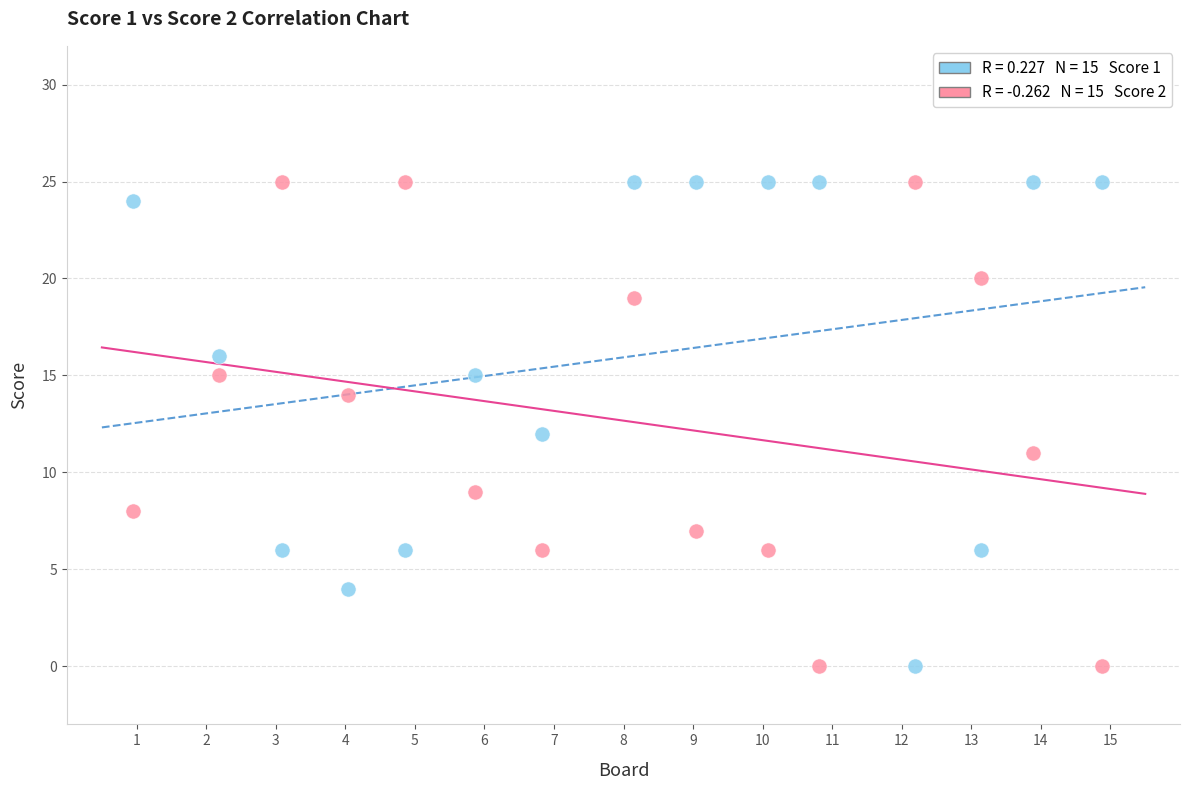

Across all data points, what is the range of Y values (max minus min)?

25